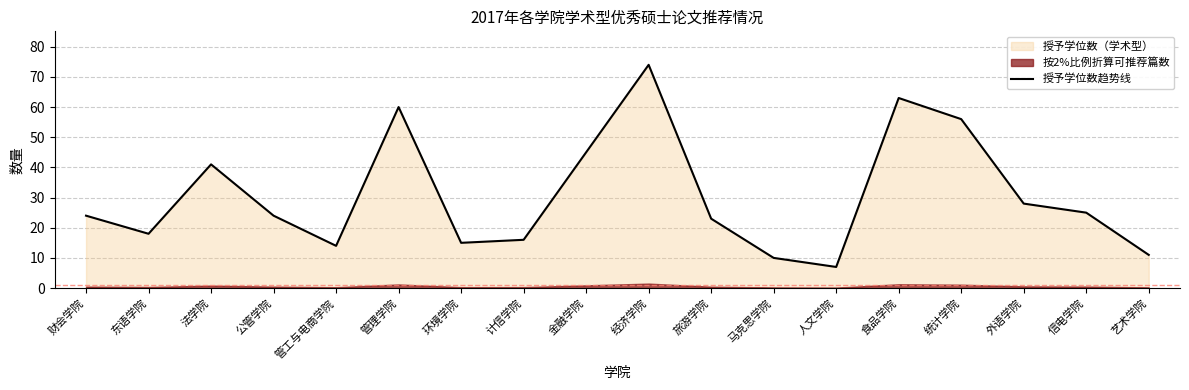

True or false: the data has more than 1 interior local peaks.

True